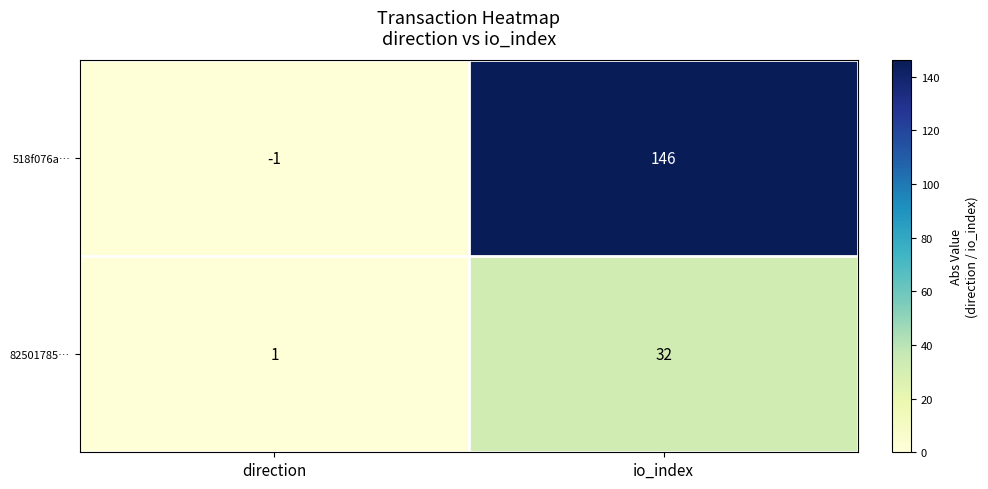

What is the difference between the maximum and minimum values in the 82501785… series?

31